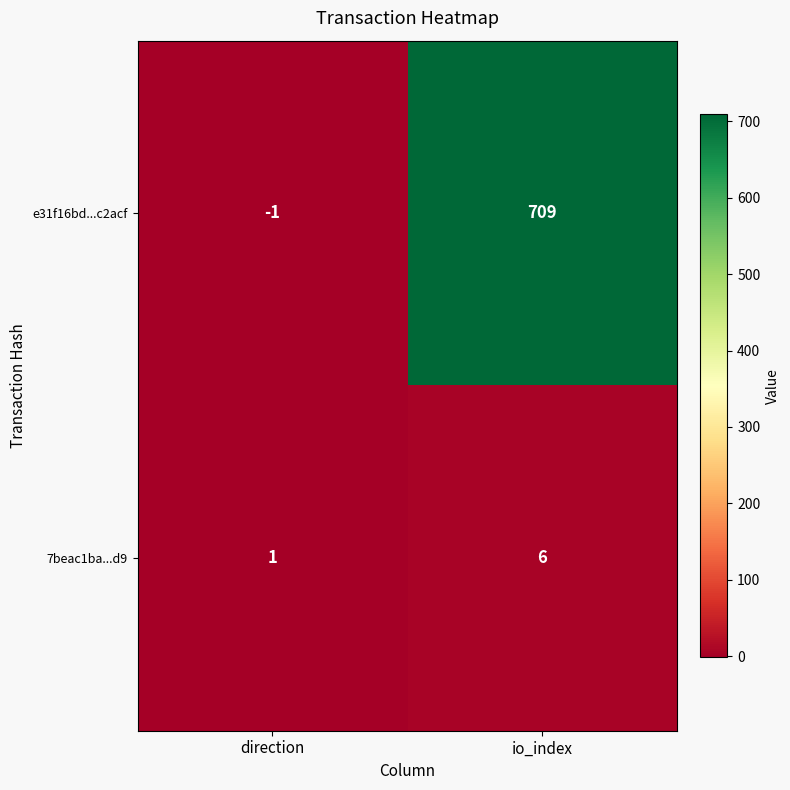

Which series has the widest spread of values?

e31f16bd...c2acf